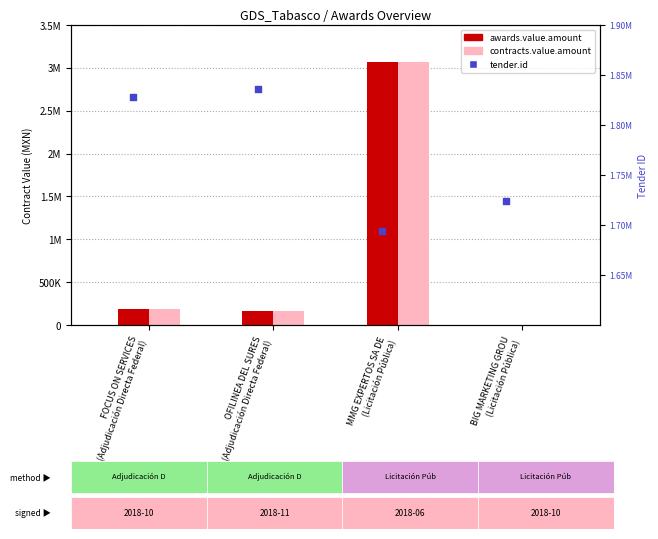

At how many categories does at least one series exceed 2278194?

1